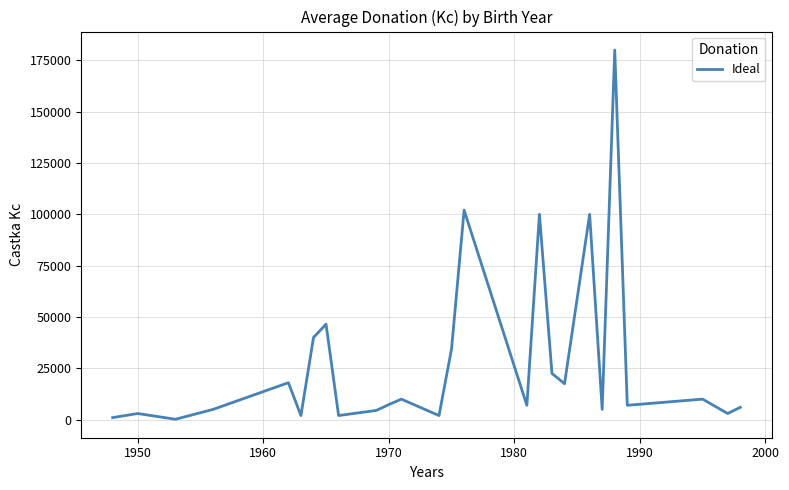

What is the maximum value shown in the chart?

180000.0